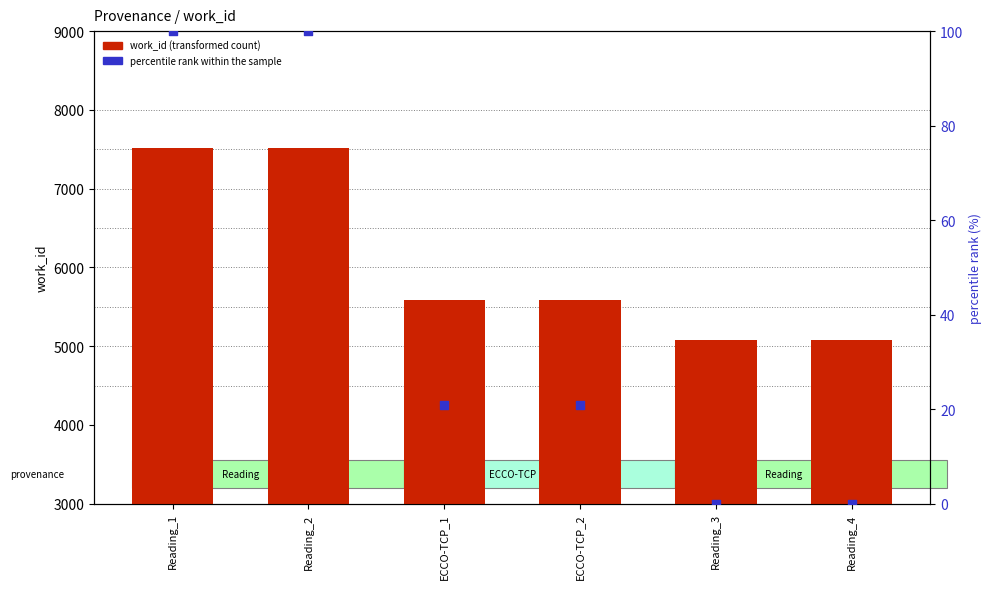

What are all the series names shown in the legend?

work_id (transformed count), percentile rank within the sample